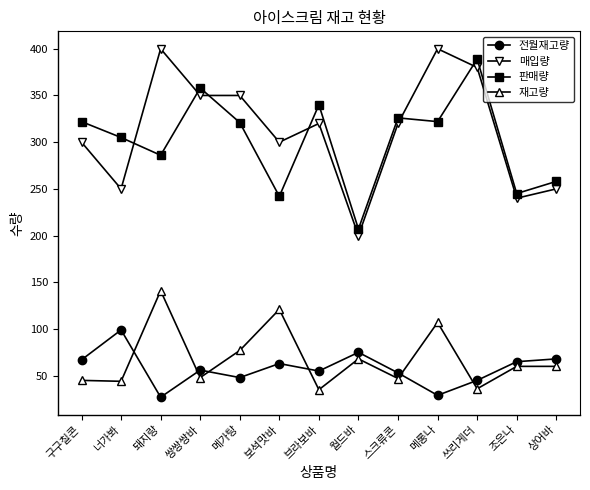

What is the sum of all 재고량 values?

889